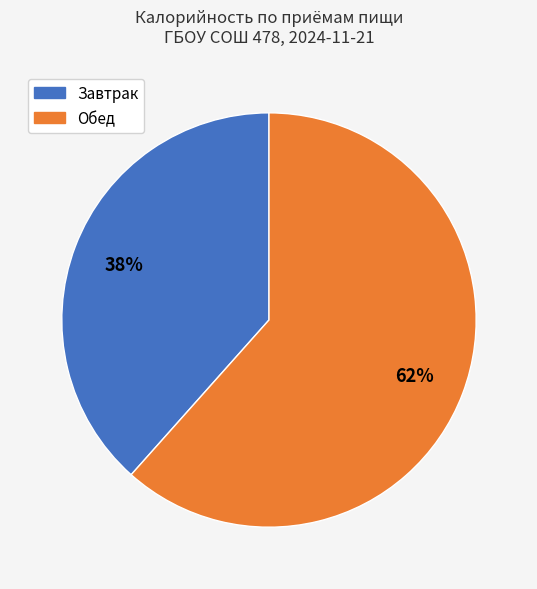

Between Обед and Завтрак, which is larger?

Обед